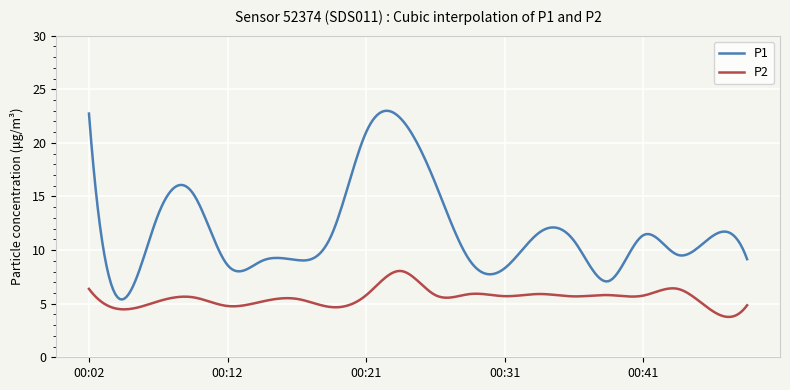

True or false: P2 and P1 intersect in this chart.

False